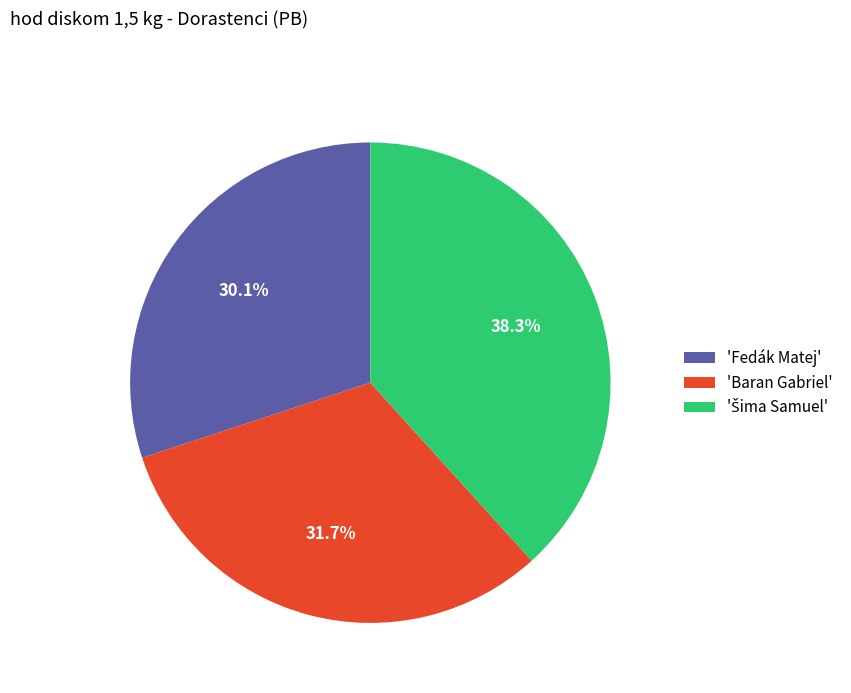

What portion of the pie excludes 'Fedák Matej'?

69.9%